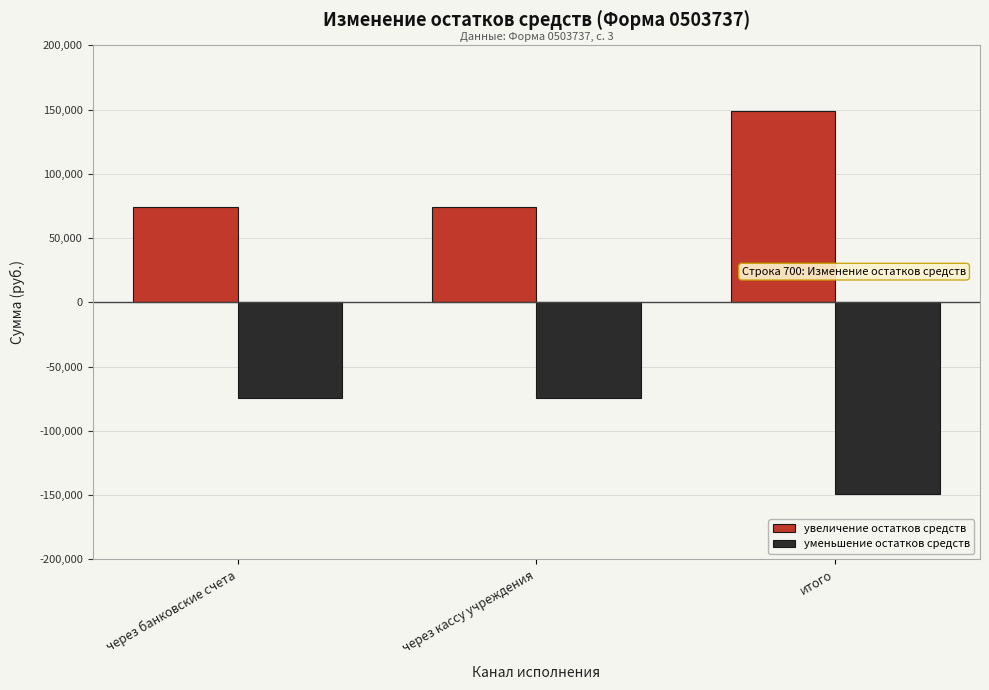

How many categories are shown in the chart?

3